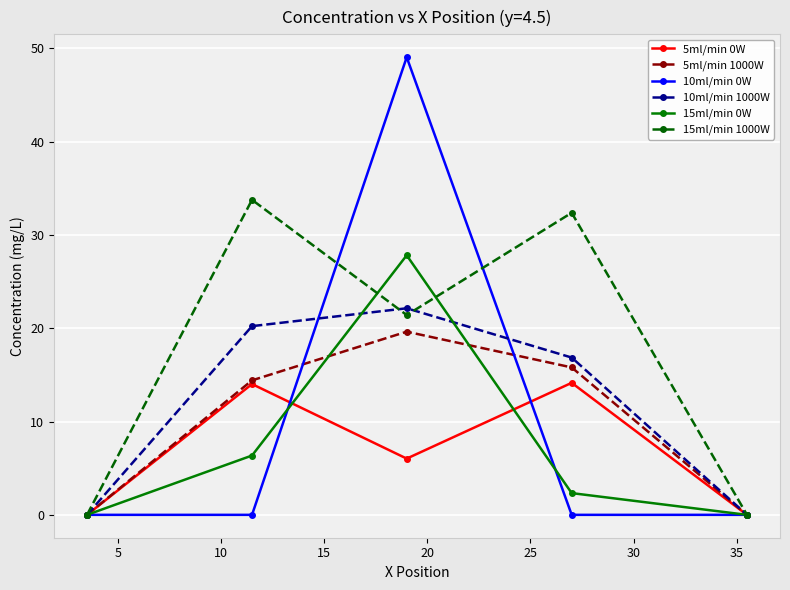

What is the highest value of the 10ml/min 0W series?

49.0